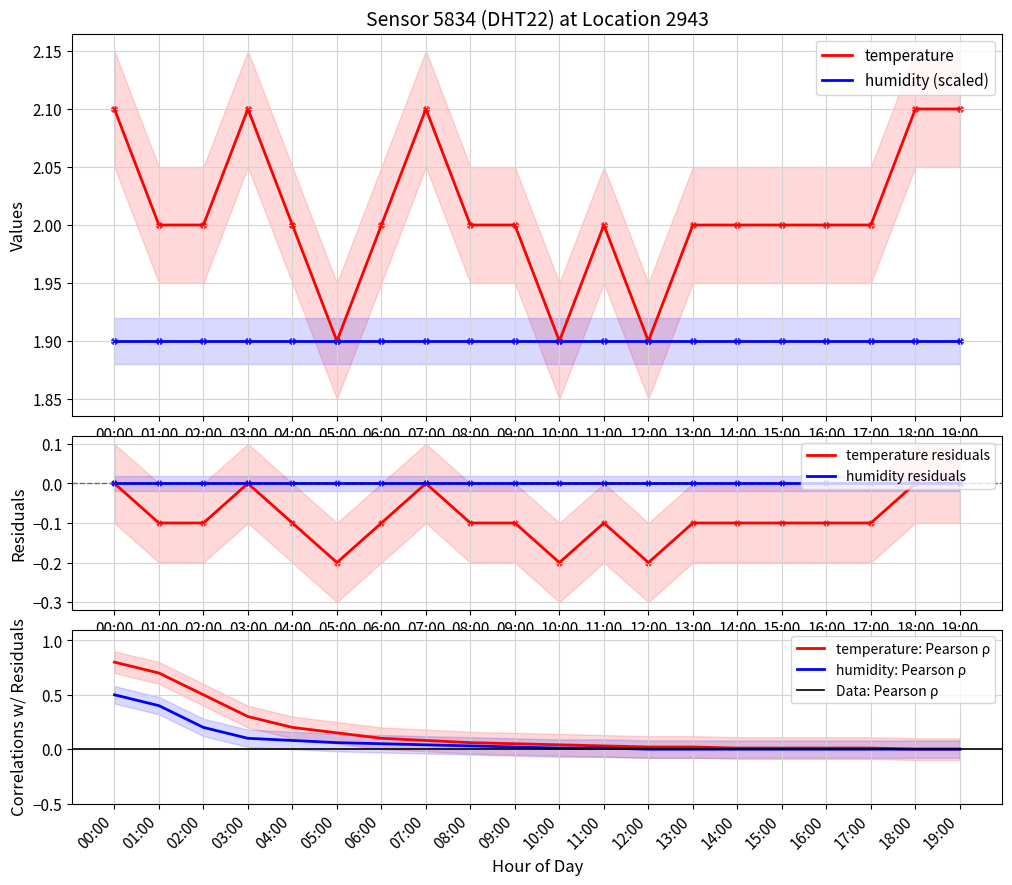

What is the change in value from 10:00 to 19:00?

+0.2